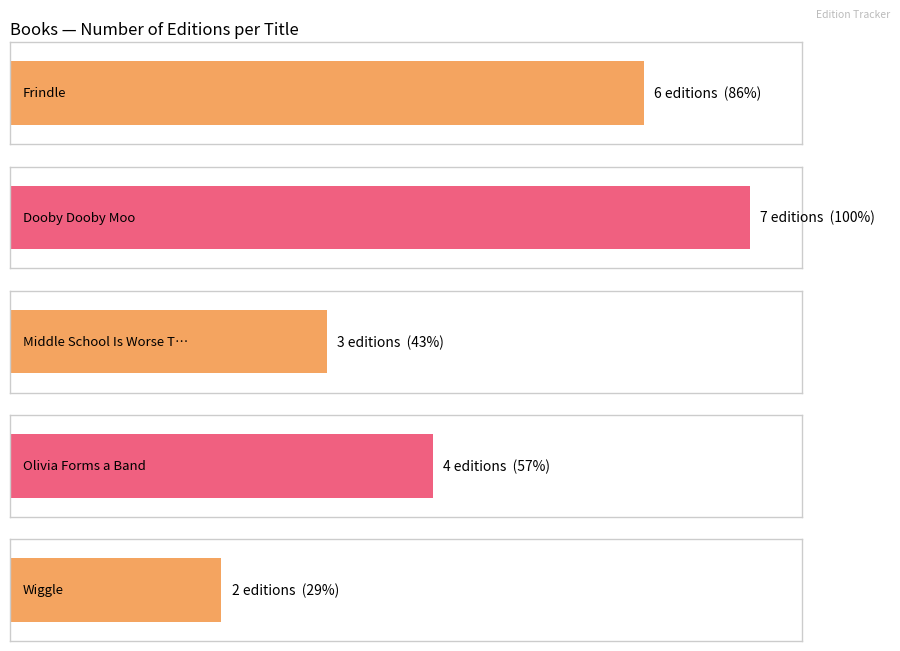

Reading left to right, extract all data points from this chart.

6	7	3	4	2